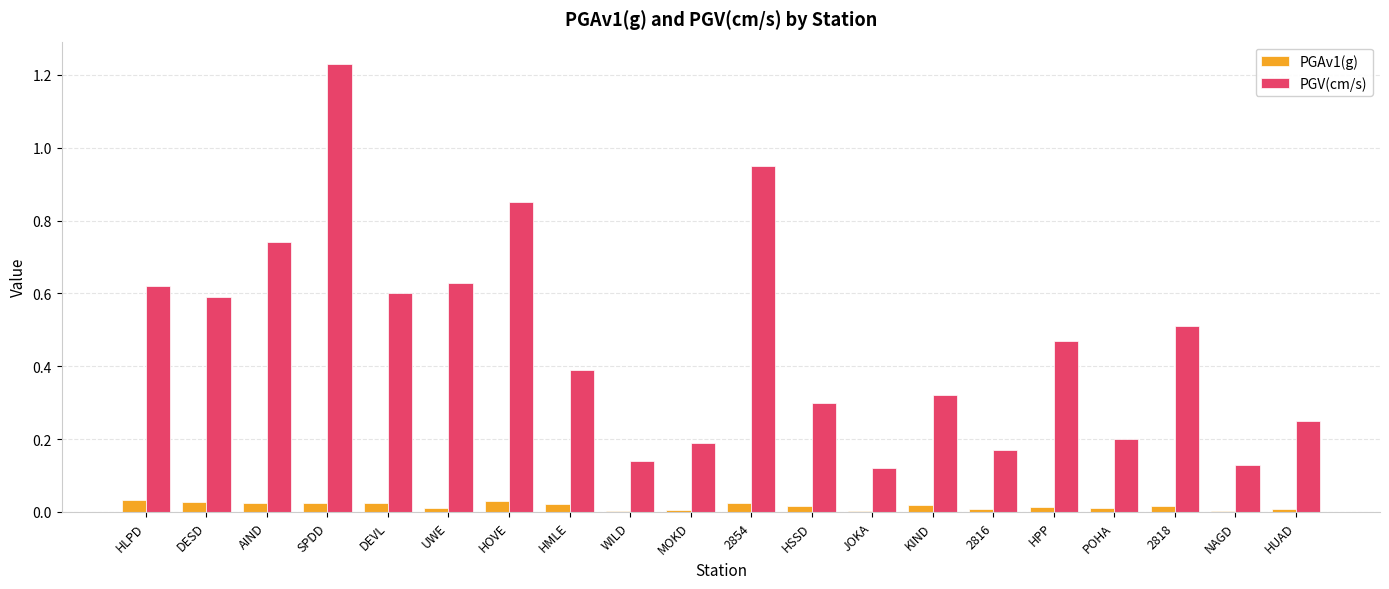

True or false: PGAv1(g) has a value of 0.0 at MOKD.

True